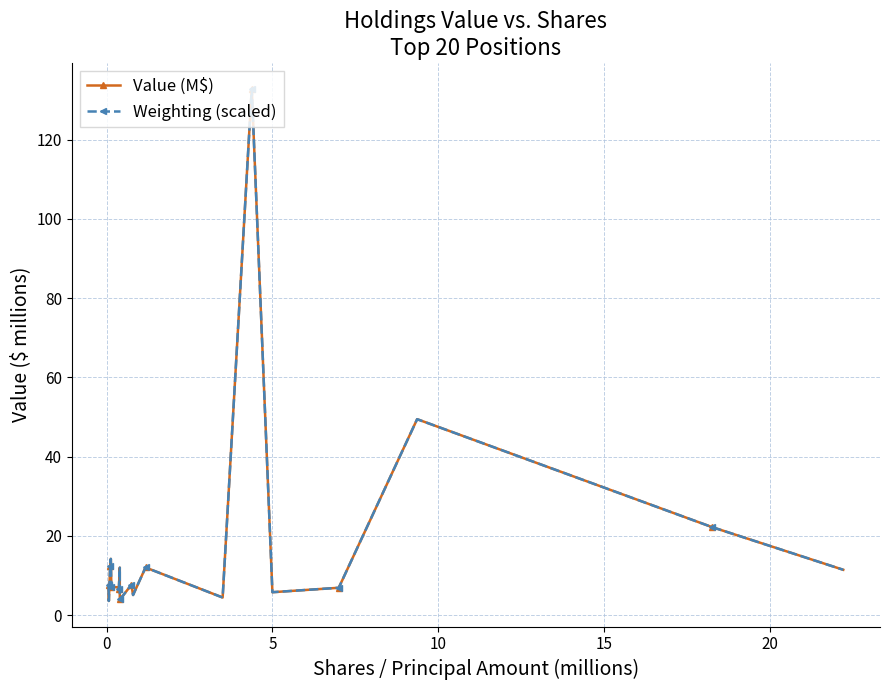

What is the maximum value shown in the chart?

132.9